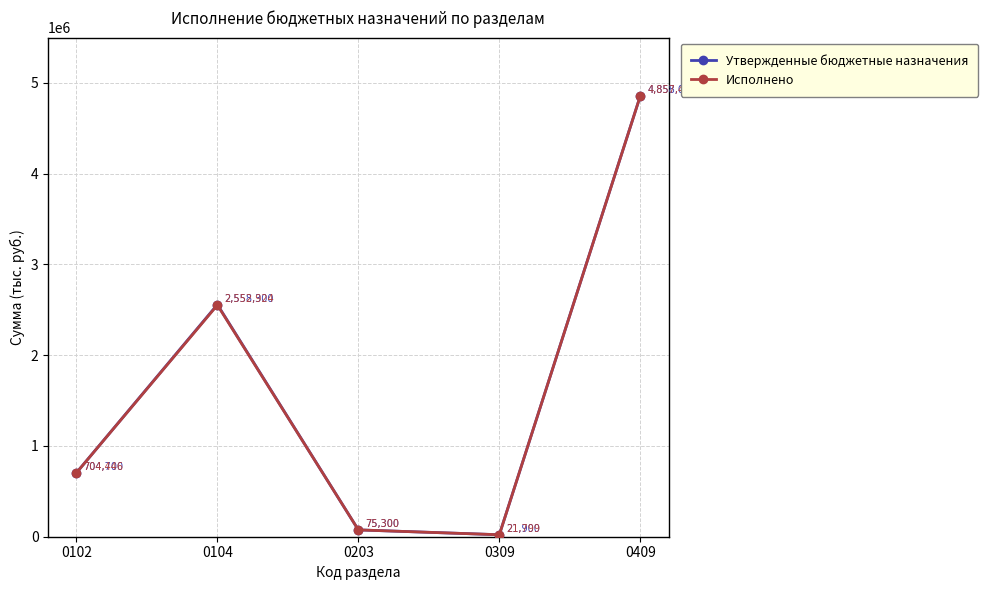

Where is Исполнено nearest to the value 2439627?

0104